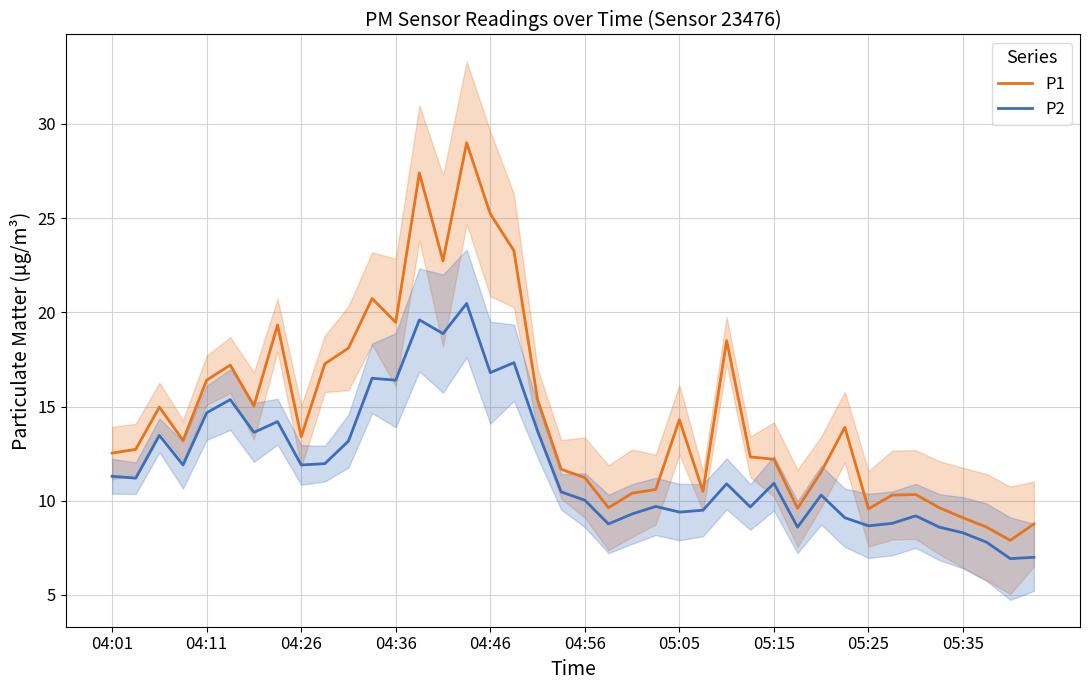

List the series in order of their overall mean, highest first.

P1, P2